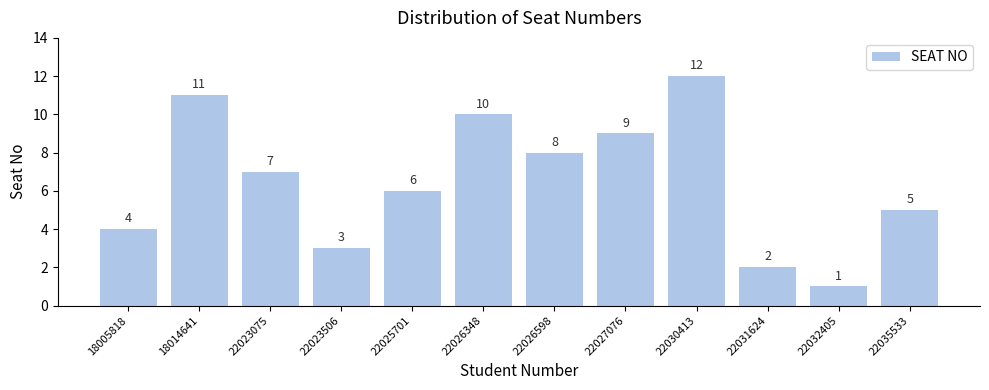

True or false: the data shows 6 at 22027076.

False